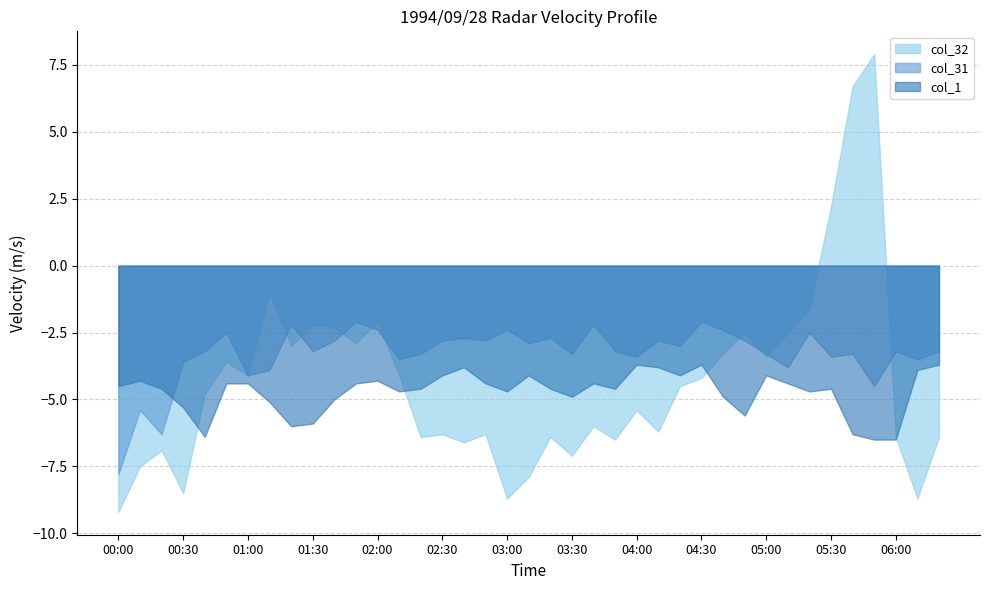

At how many categories does at least one series exceed -5?

39